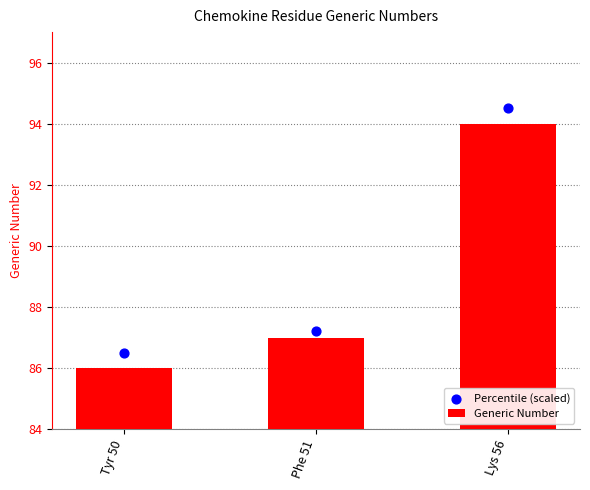

Is the value of Percentile (scaled) at Lys 56 greater than the value of Generic Number at Phe 51?

Yes